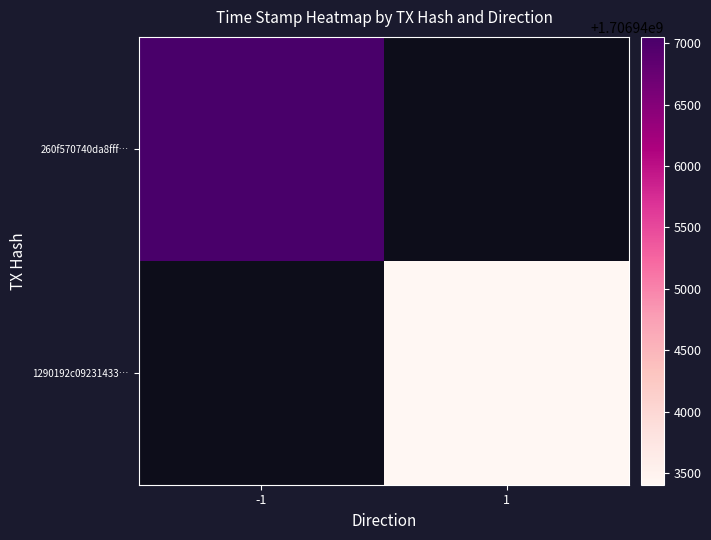

At which category does the chart reach its peak across all series?

-1